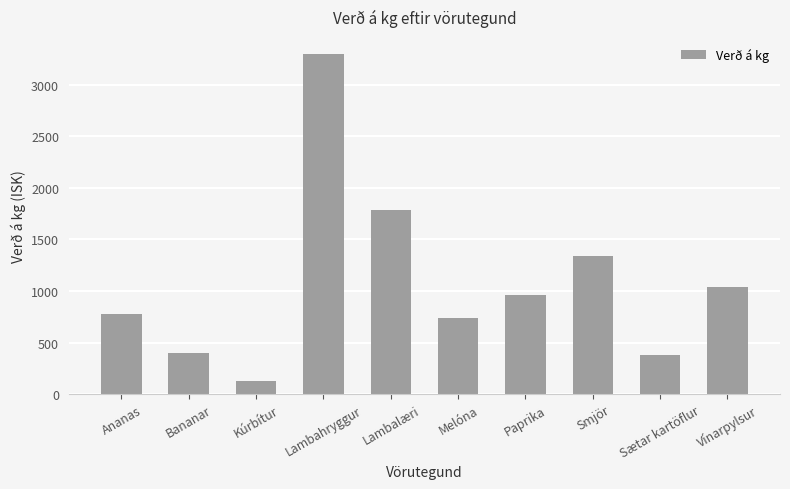

What is the label of the 4th bar from the right?

Paprika